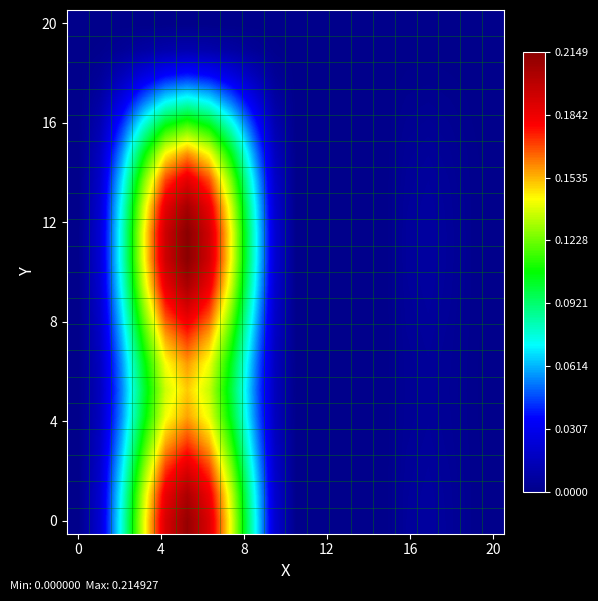

At how many categories does at least one series exceed 0?

15